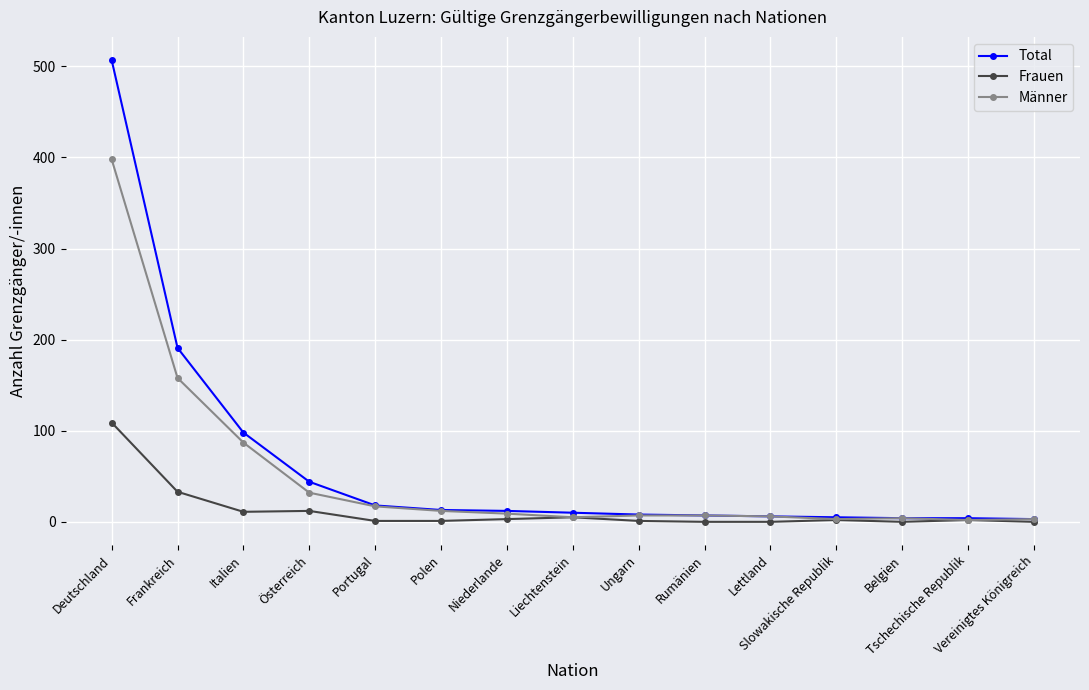

Count the number of categories in the chart.

15